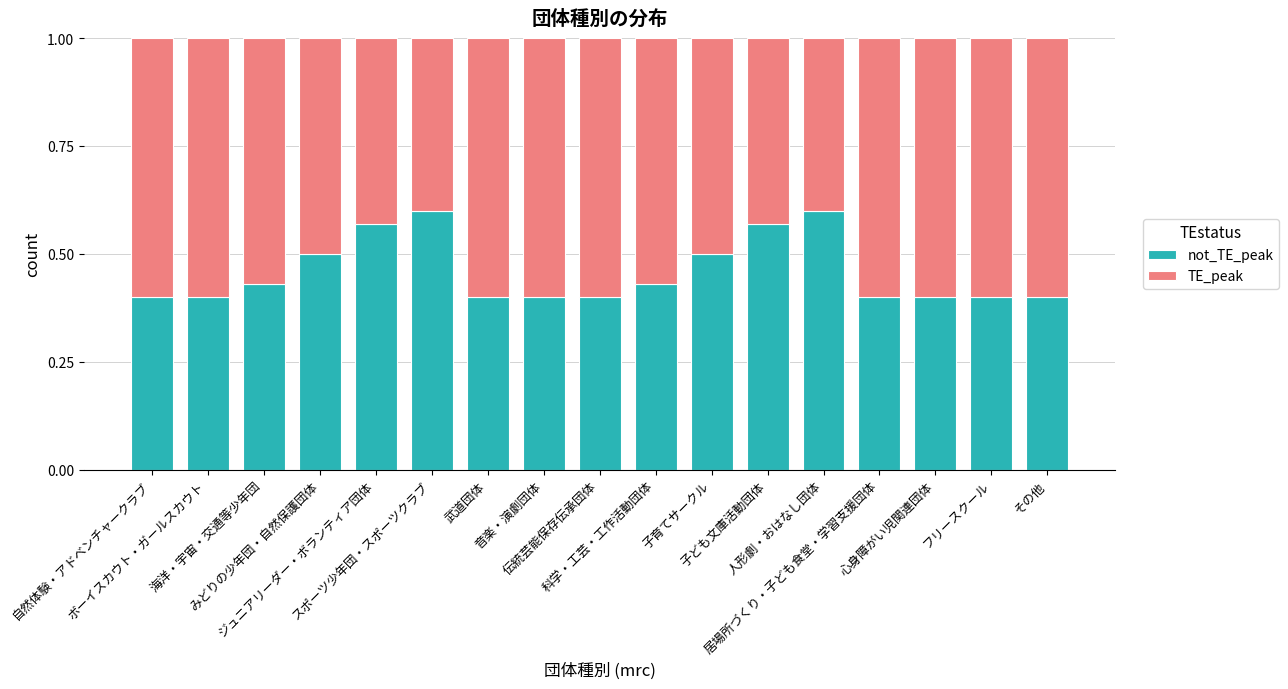

Count the number of categories in the chart.

17